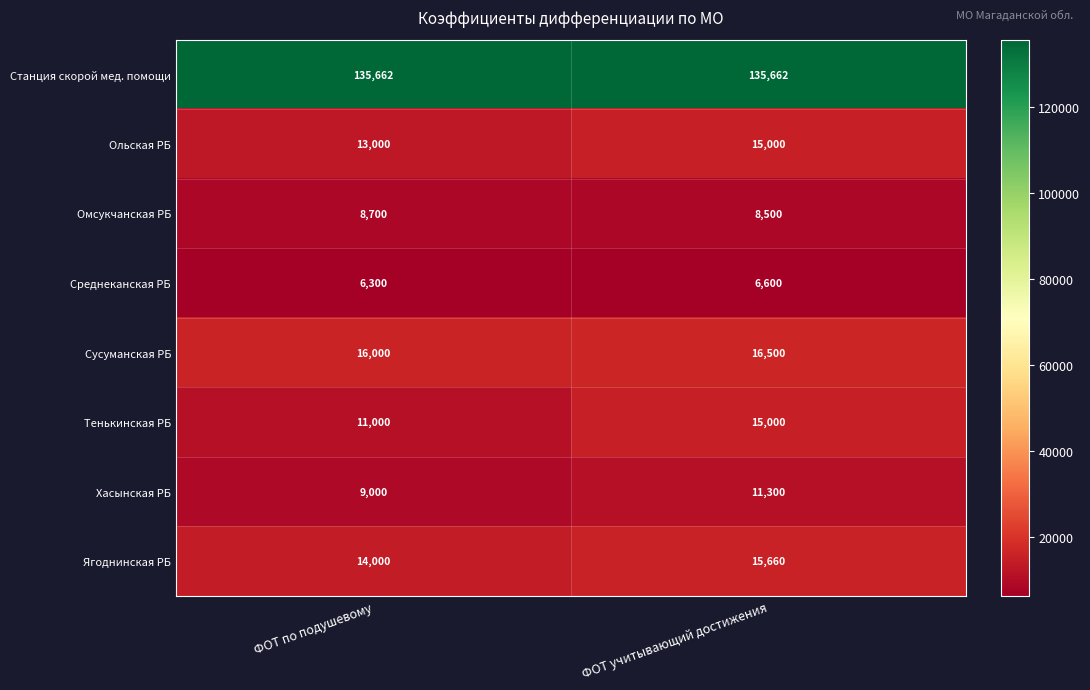

The value of Тенькинская РБ at ФОТ по подушевому is 15669. True or false?

False